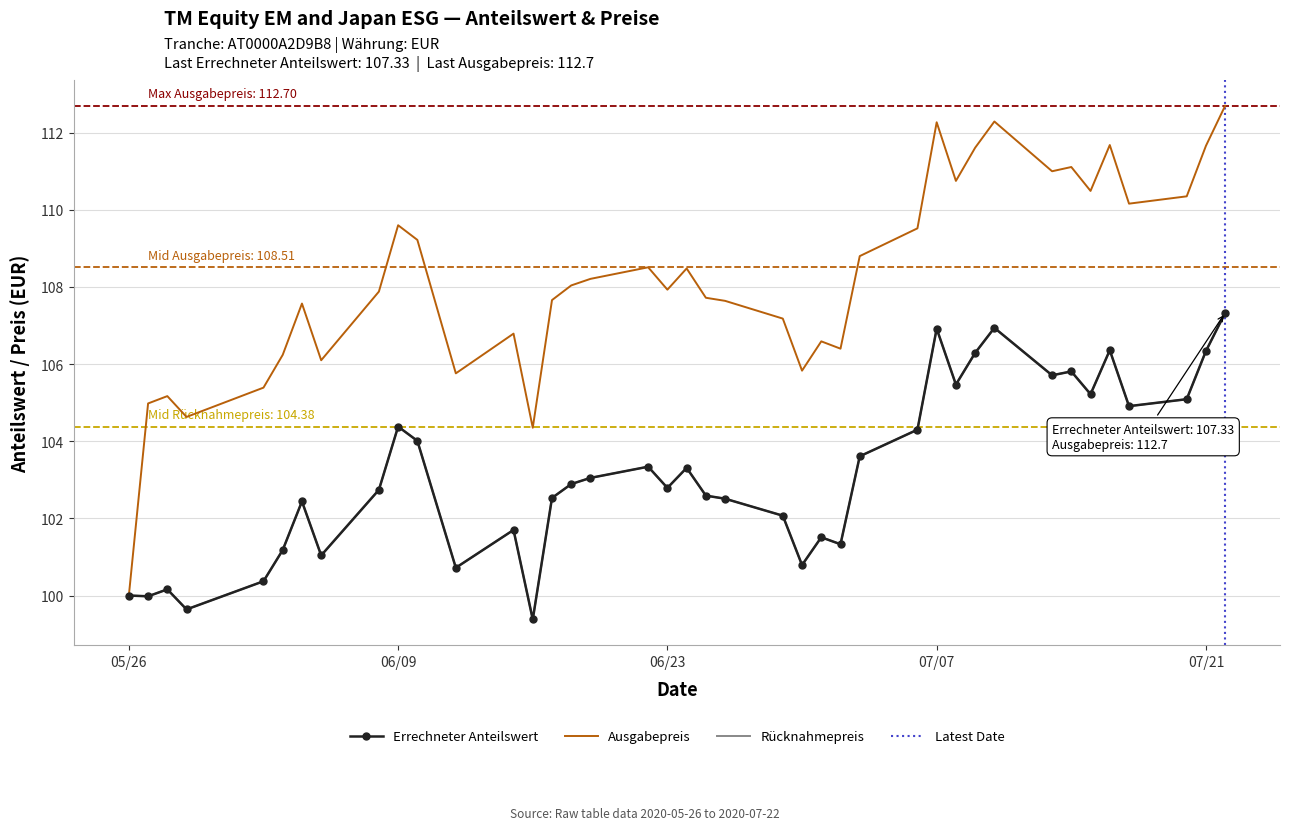

Is it true that Rücknahmepreis equals 100.0 at 05/26?

True